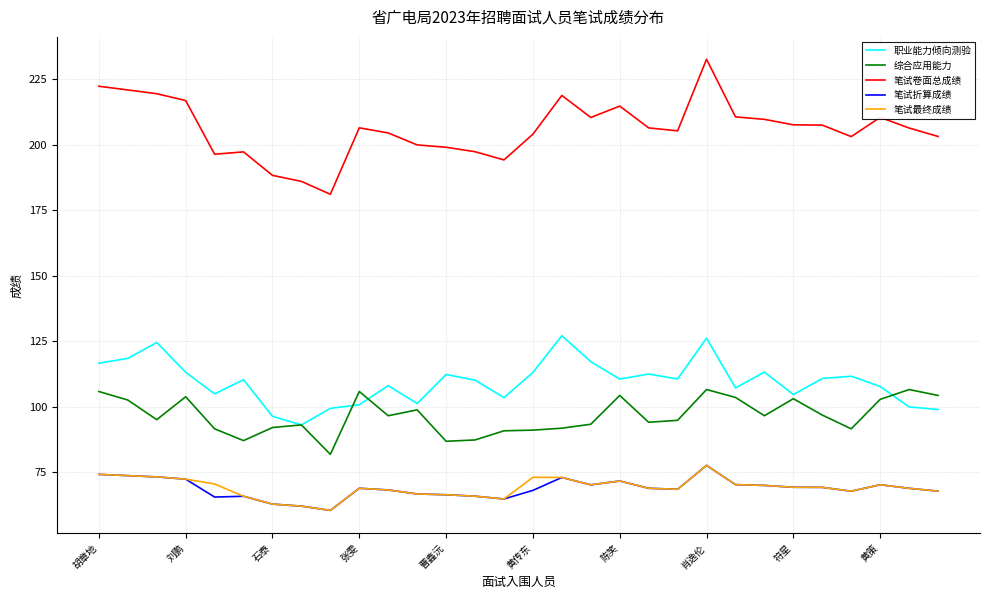

True or false: 综合应用能力 and 笔试最终成绩 cross at least once.

False